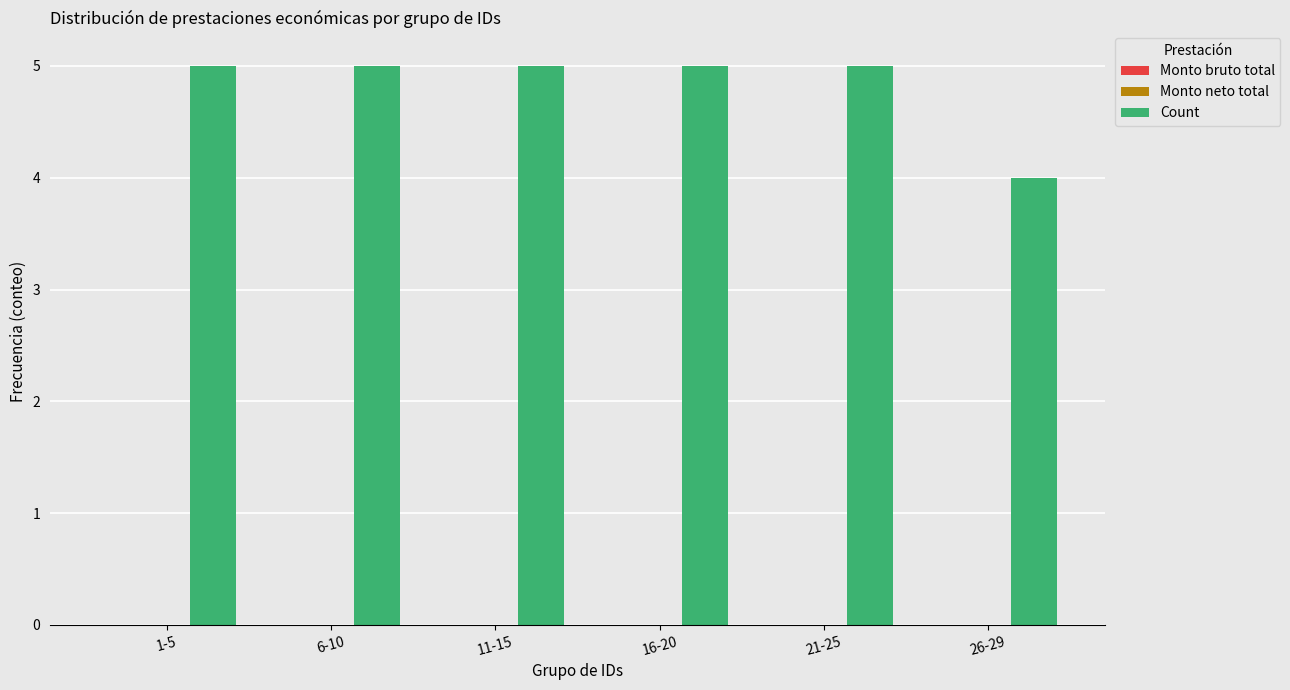

What is the sum of all values?

29